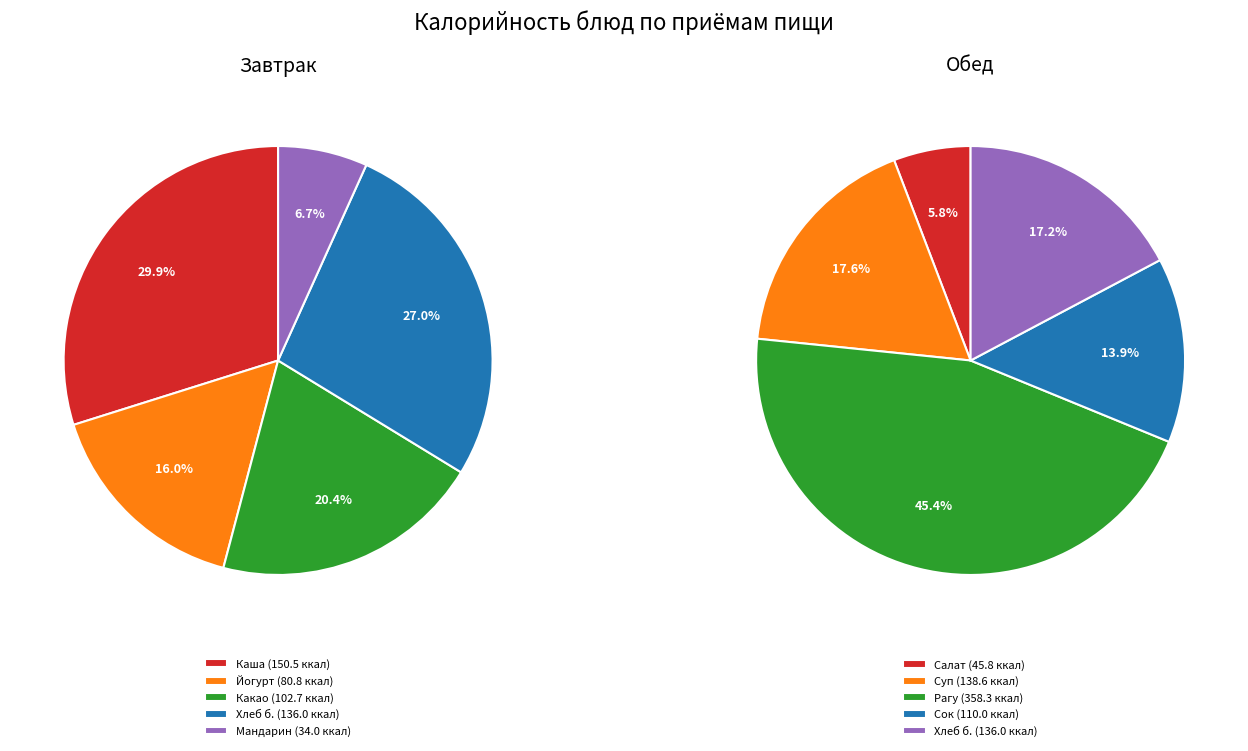

Count the number of slices in the pie.

5